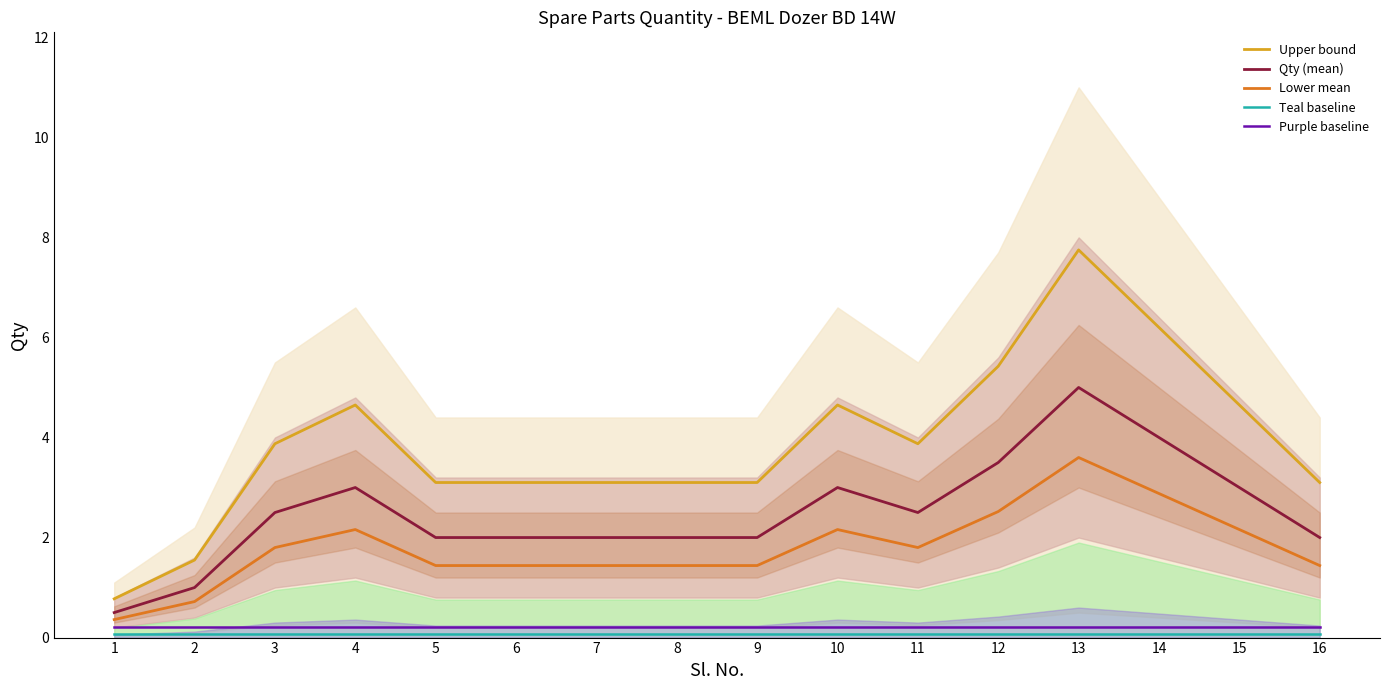

Rank the categories by Upper bound value from highest to lowest.

13, 14, 12, 4, 10, 15, 3, 11, 5, 6, 7, 8, 9, 16, 2, 1